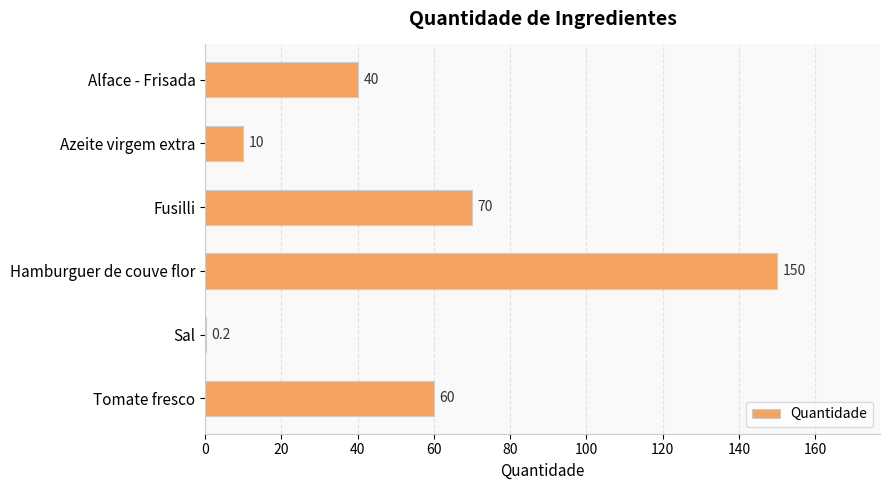

Is it true that the value at Fusilli is 70.0?

True